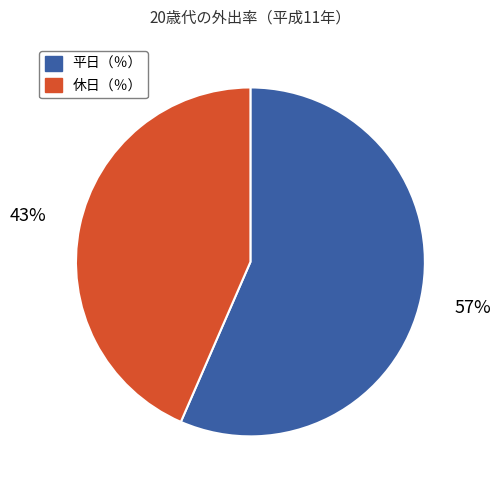

To the nearest percent, what is the average slice percentage?

50%